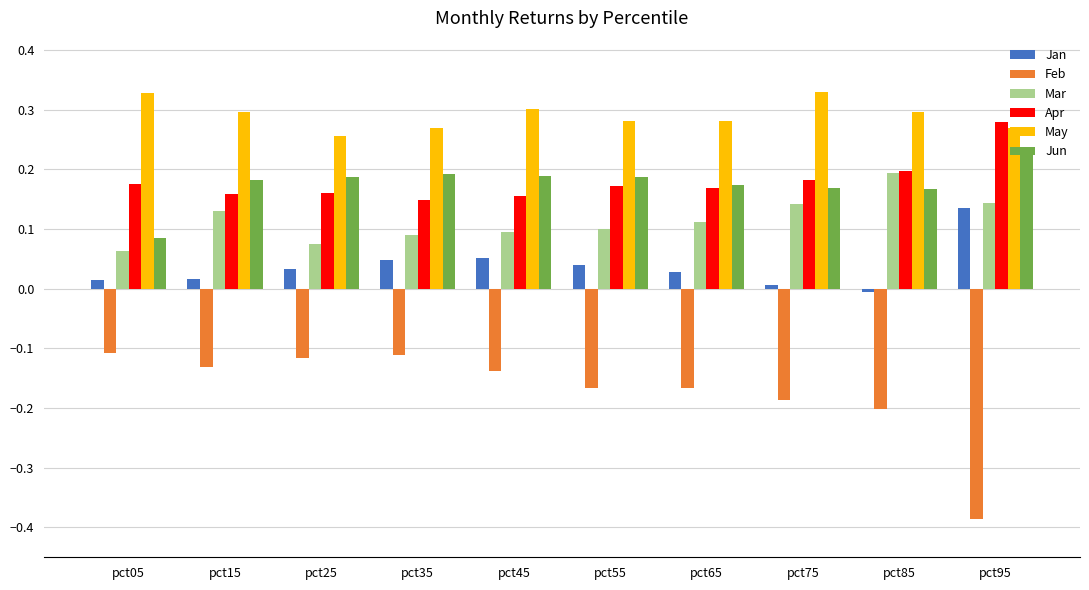

Which series has the largest range (max minus min)?

Feb